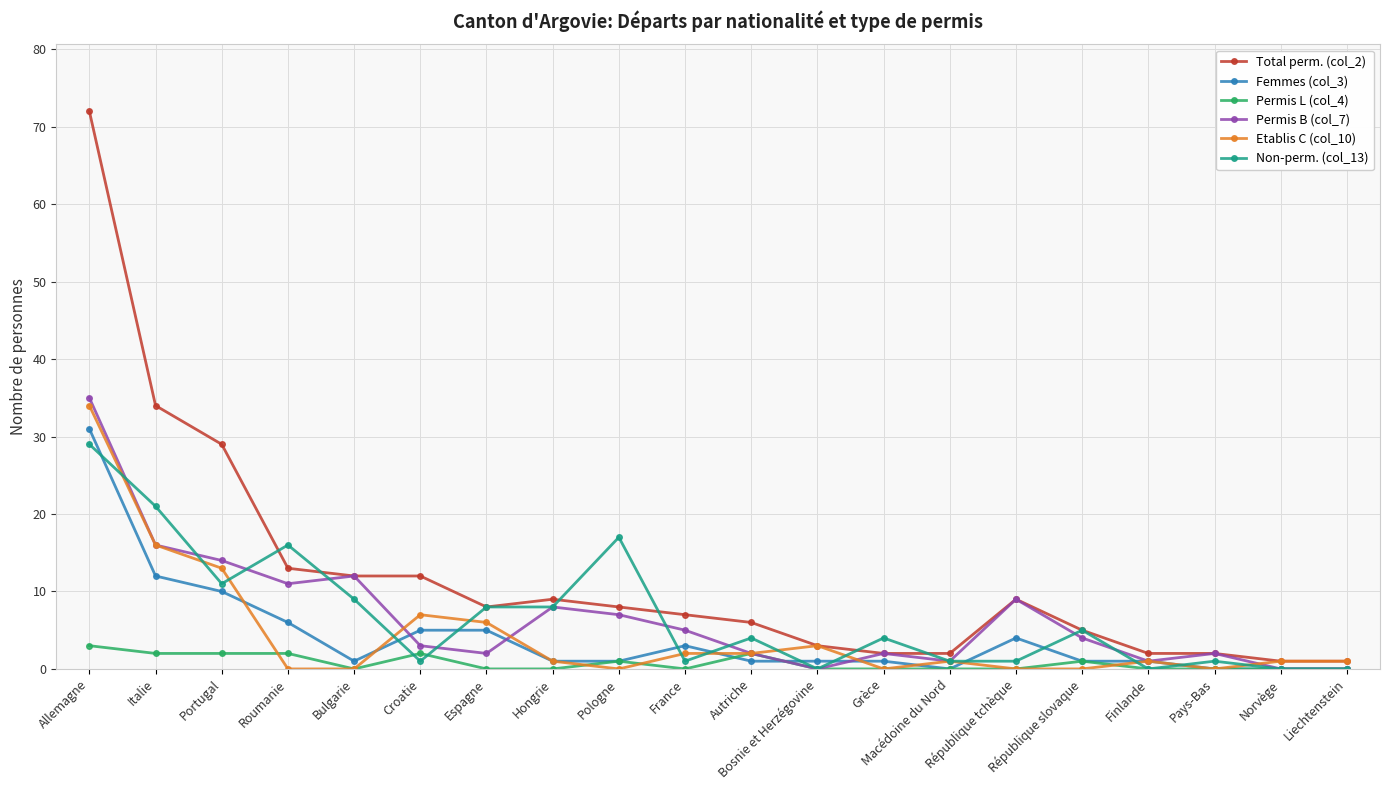

What is the label of the 2nd point from the right?

Norvège